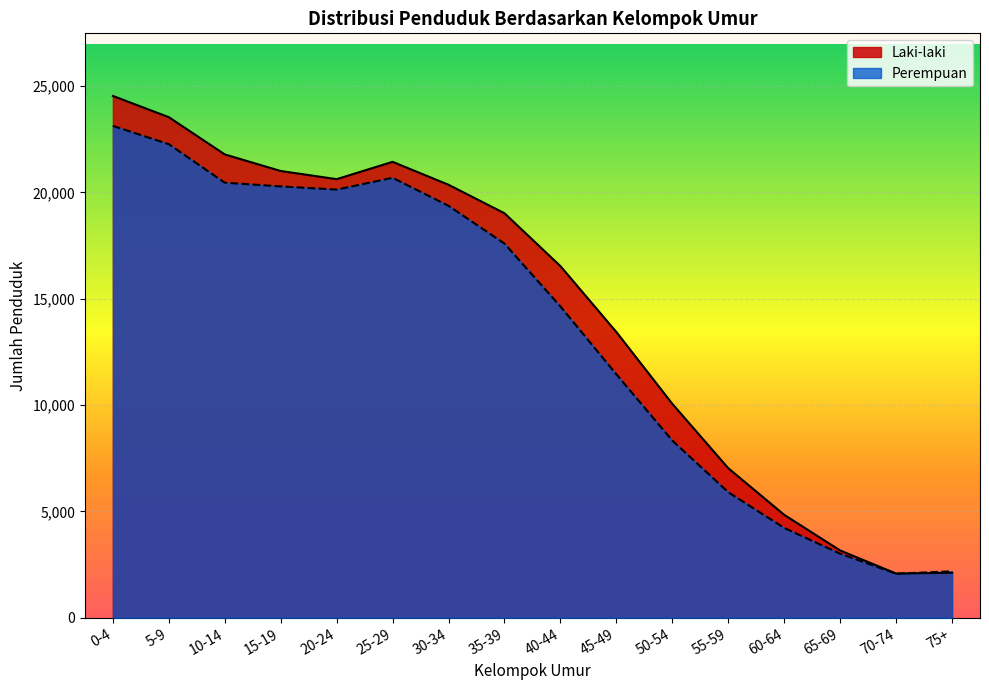

List the series in order of their peak value, highest first.

Laki-laki, Perempuan